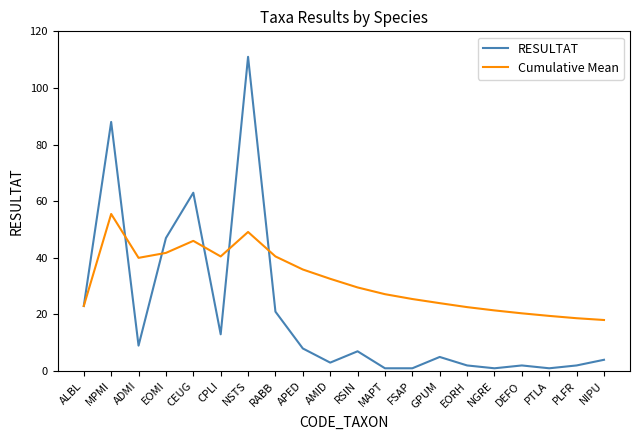

What is the sum of all RESULTAT values?

412.0